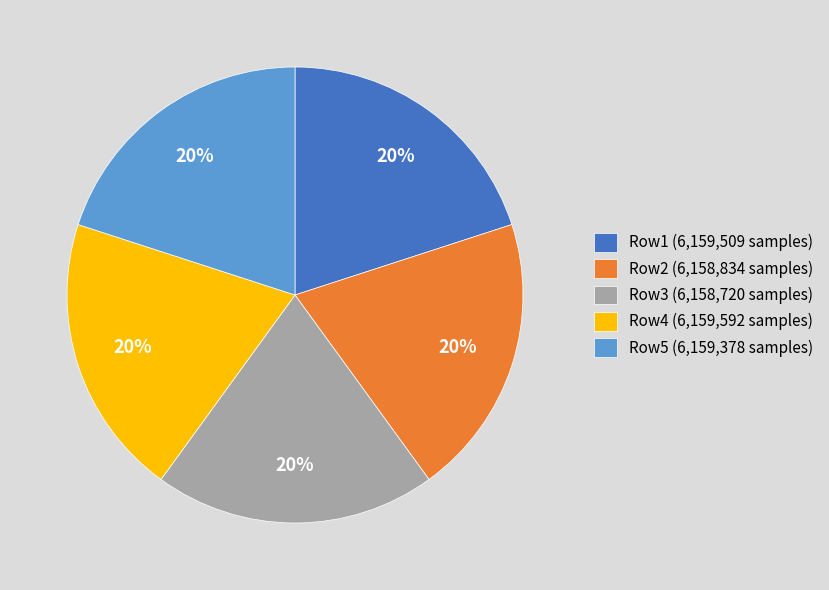

To the nearest percent, what is the combined percentage of Row1 (6,159,509 samples) and Row2 (6,158,834 samples)?

40%